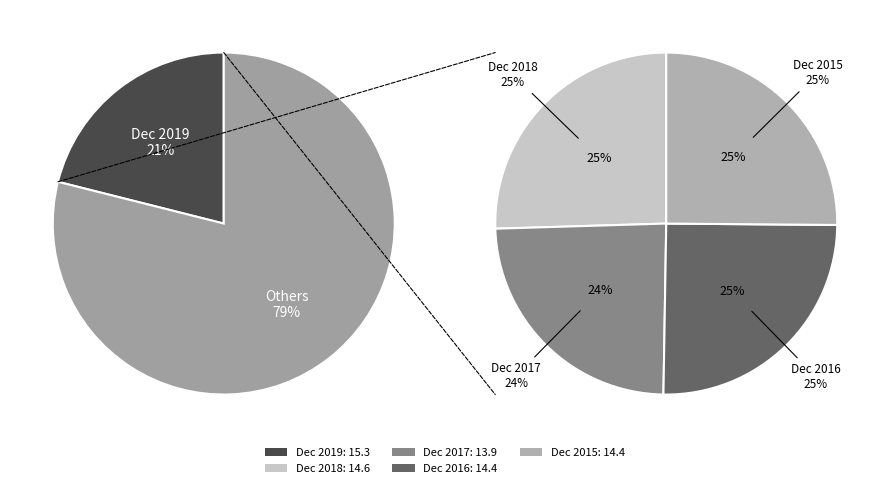

Which slice is the largest?

Dec 2019